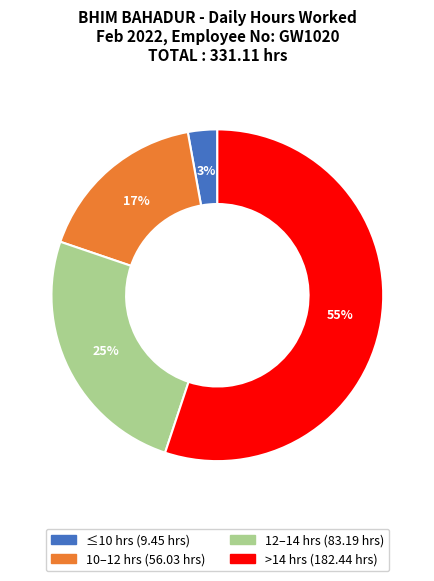

To the nearest percent, what is the average slice percentage?

25%